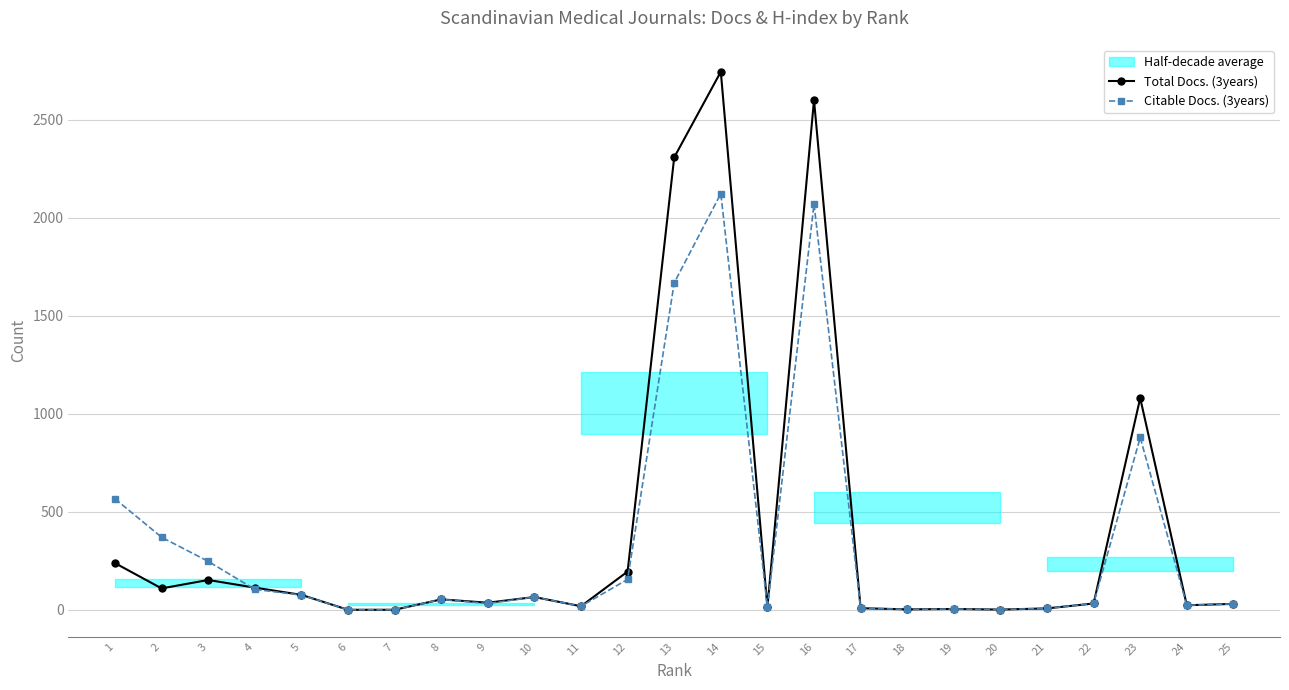

How many values in the Total Docs. (3years) series are below 36?

12